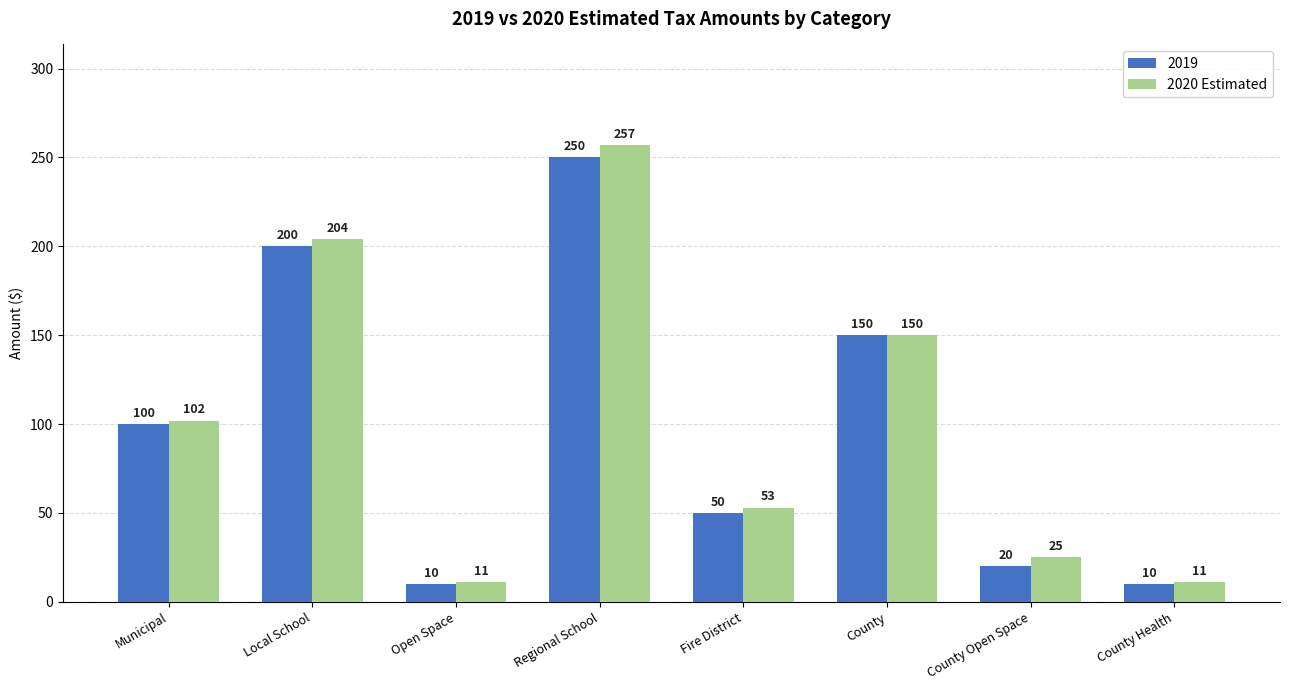

At which category does the chart reach its peak across all series?

Regional School